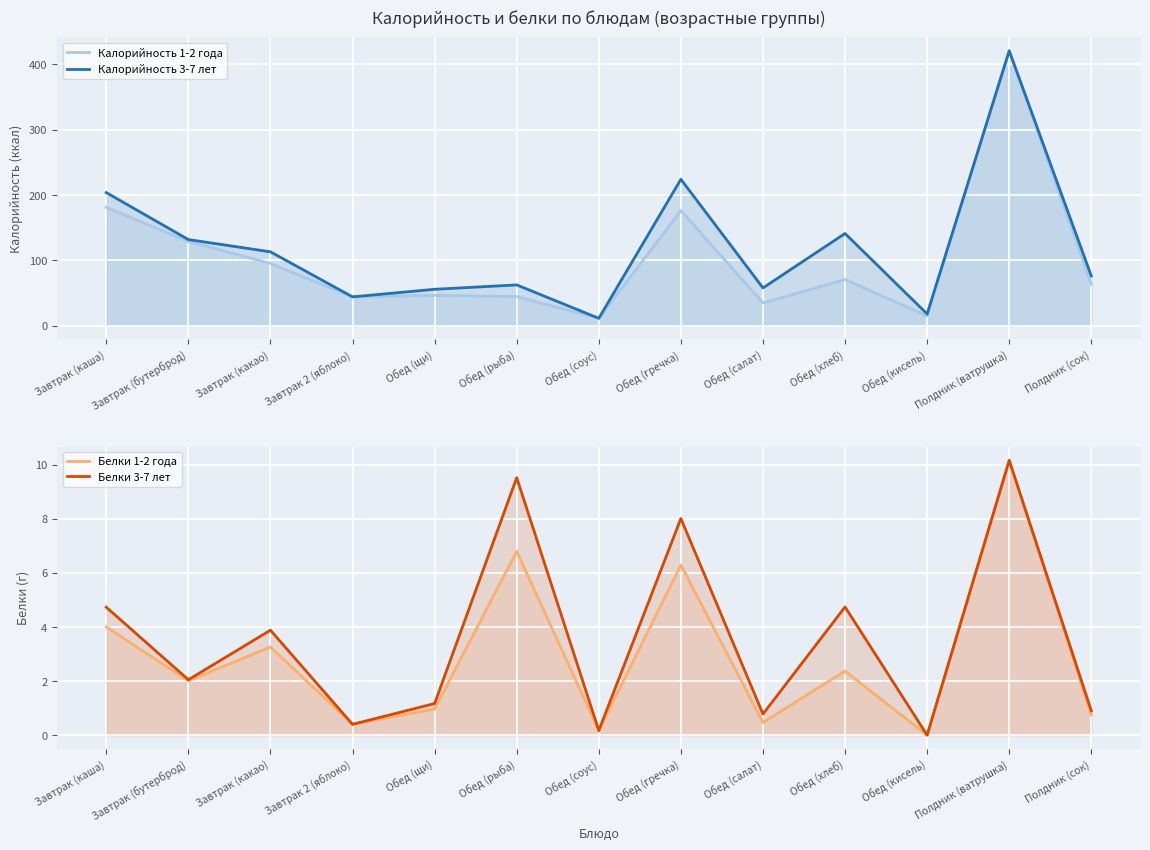

Where does the Калорийность 3-7 лет series first go above 76?

Завтрак (каша)